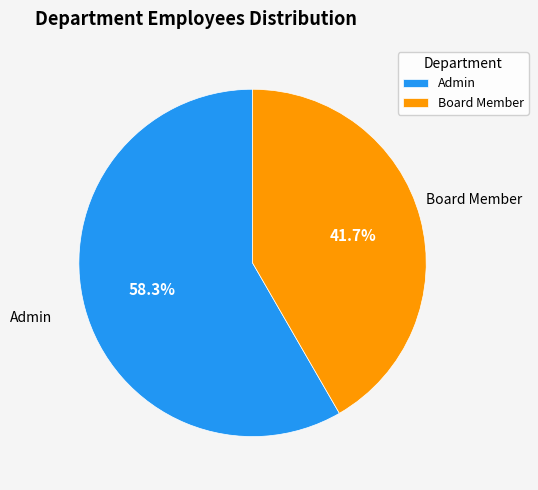

Which slice represents more than half of the pie?

Admin